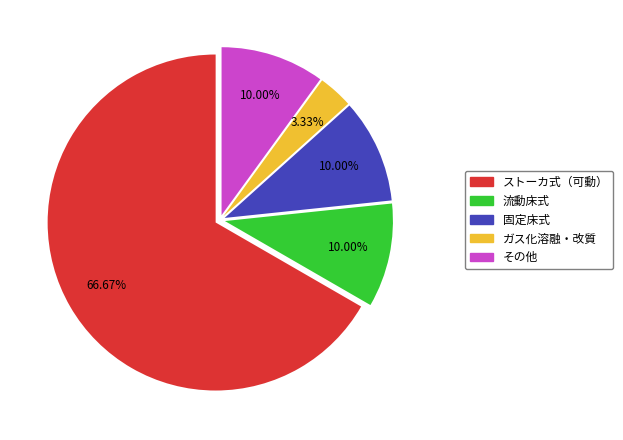

How much of the chart is everything except ガス化溶融・改質?

96.7%